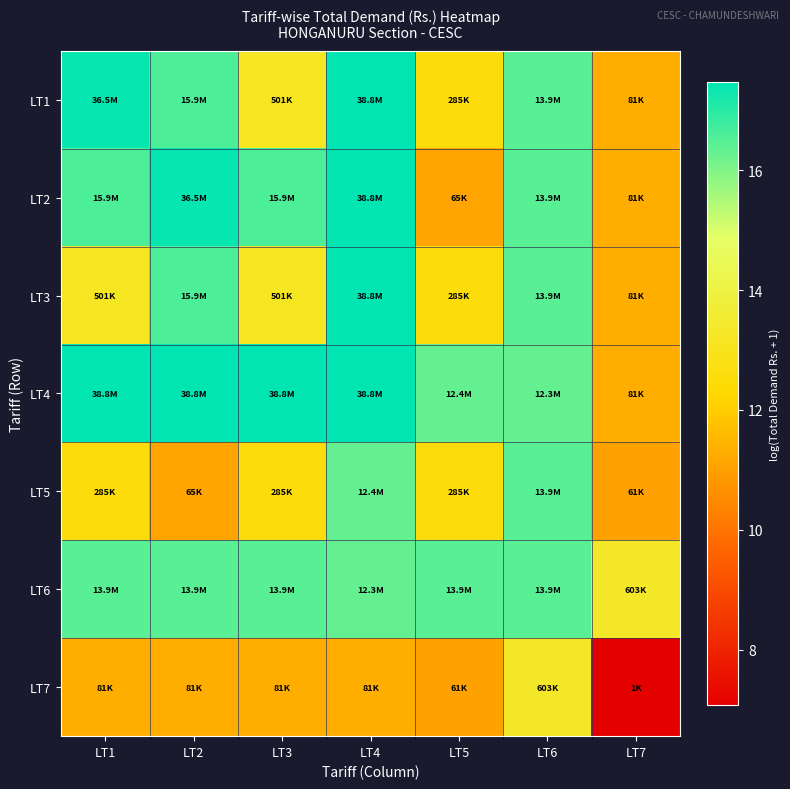

At how many categories does at least one series exceed 8?

7